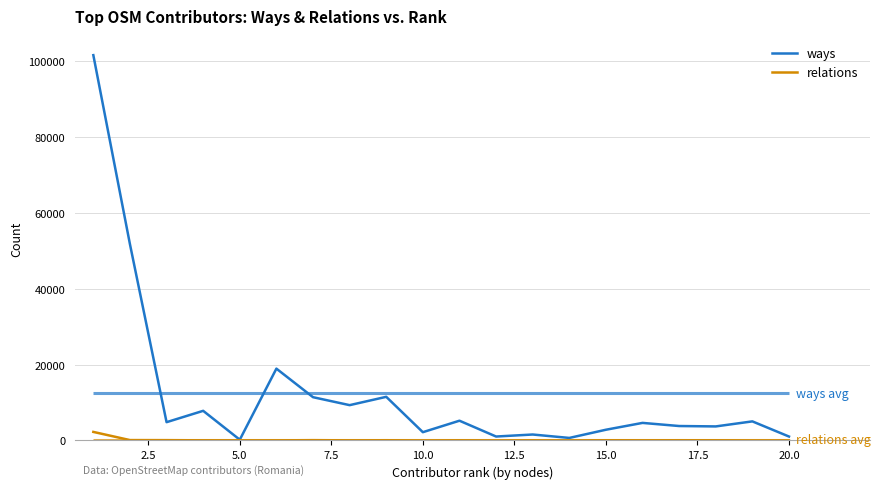

What is the highest value of the relations series?

2251